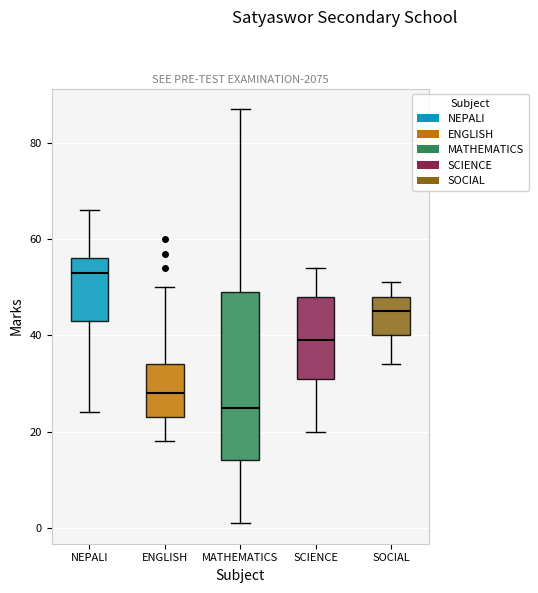

Which box is the tallest, from its lower edge to its upper edge?

MATHEMATICS